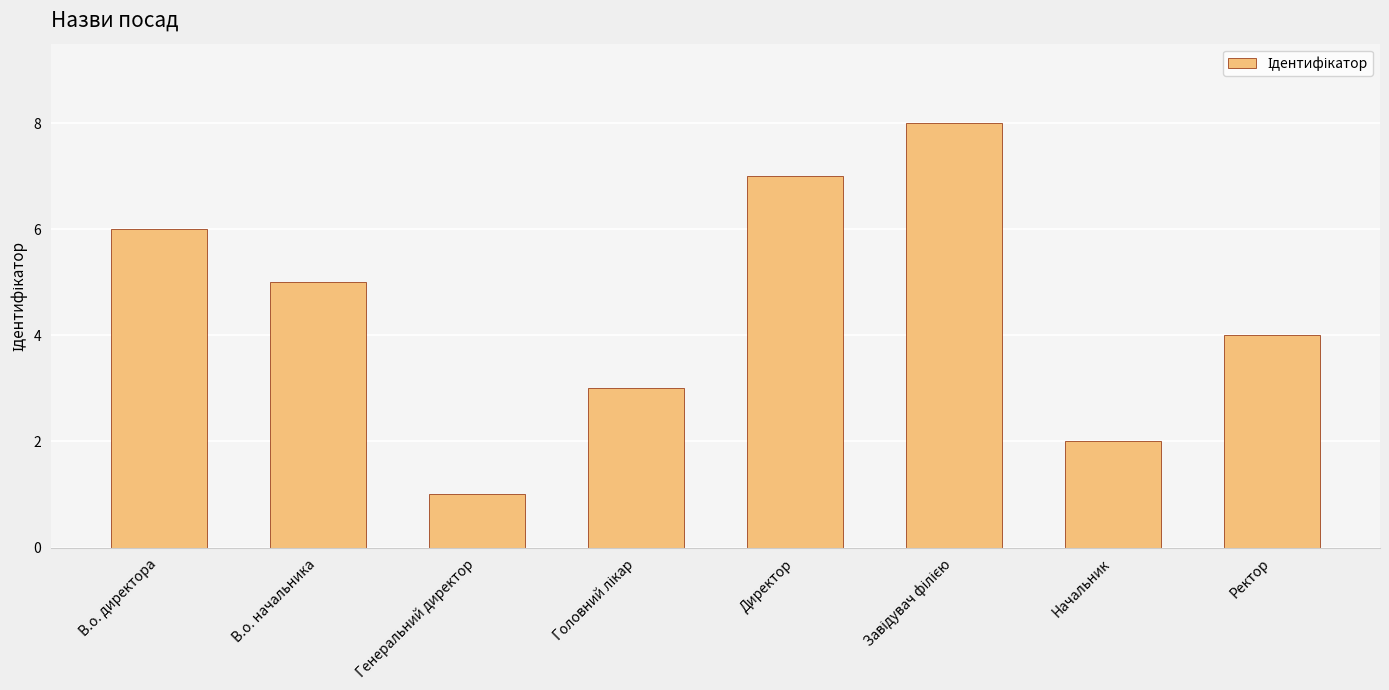

What is the label of the 1st bar from the right?

Ректор